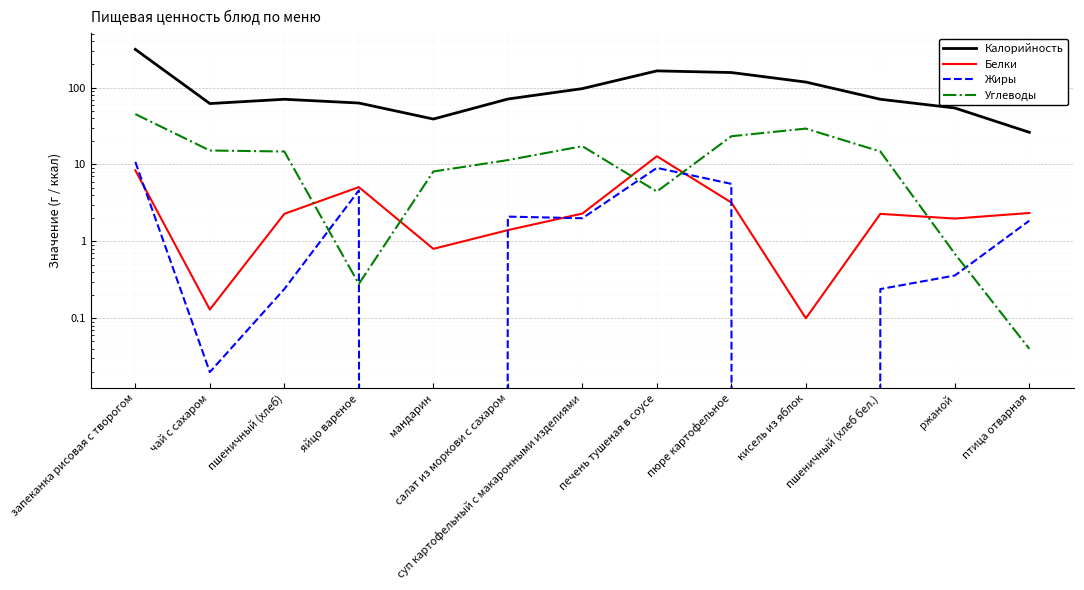

List the labels in order of Калорийность value, smallest first.

птица отварная, мандарин, ржаной, чай с сахаром, яйцо вареное, пшеничный (хлеб), пшеничный (хлеб бел.), салат из моркови с сахаром, суп картофельный с макаронными изделиями, кисель из яблок, пюре картофельное, печень тушеная в соусе, запеканка рисовая с творогом